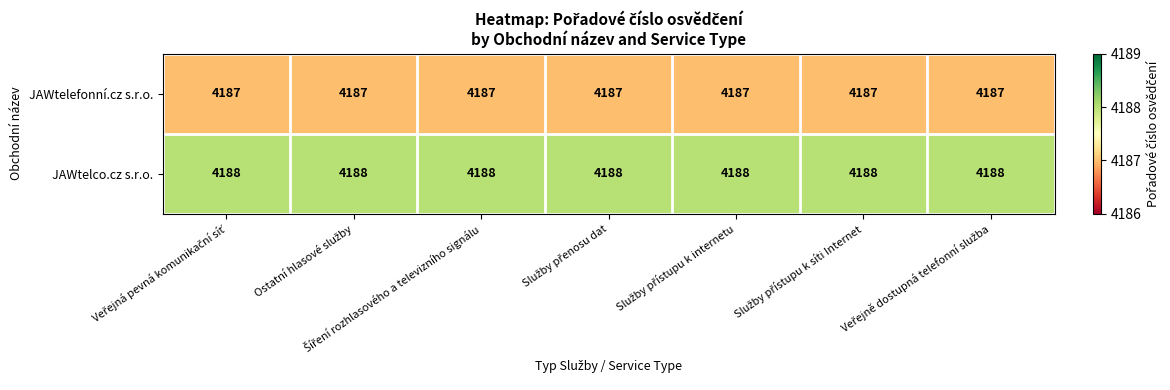

List the series in order of their overall mean, lowest first.

JAWtelefonní.cz s.r.o., JAWtelco.cz s.r.o.